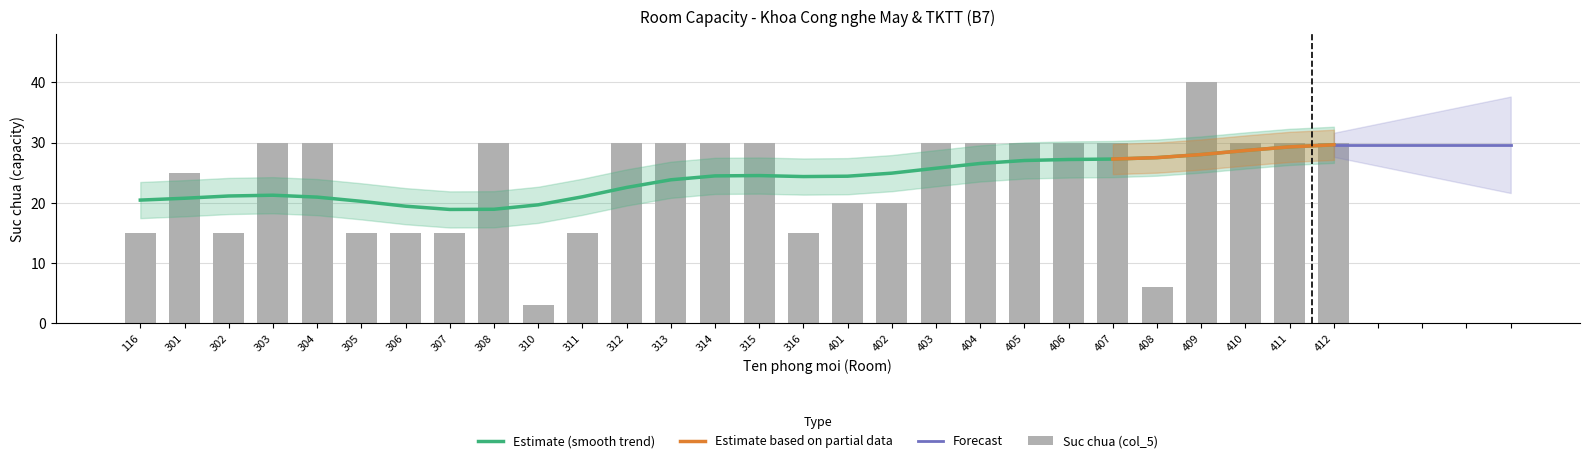

At which category does the chart reach its minimum across all series?

310